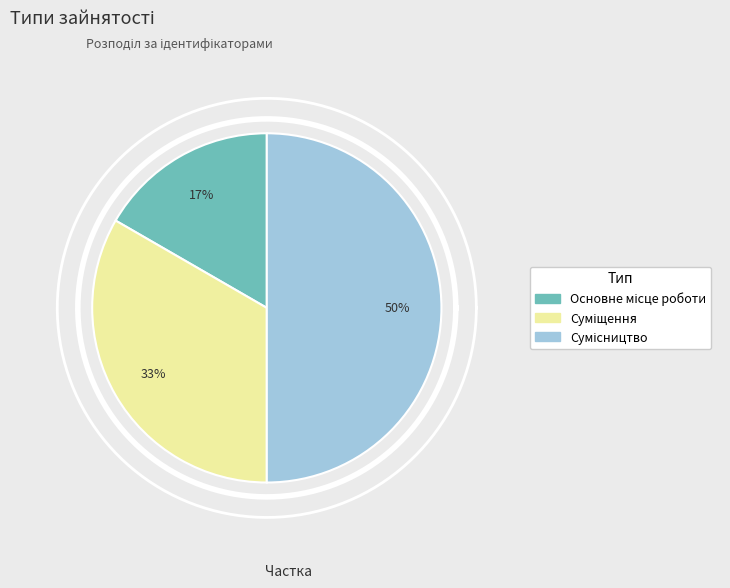

To the nearest percent, what is the difference between the largest and smallest slice percentages?

33%